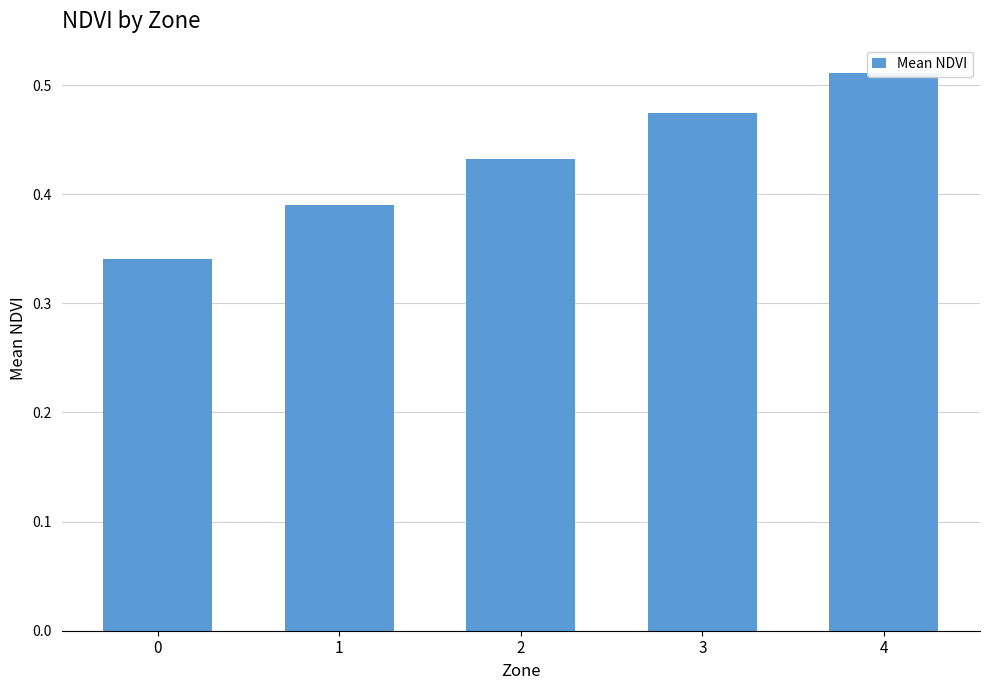

Does the chart contain any negative values?

No